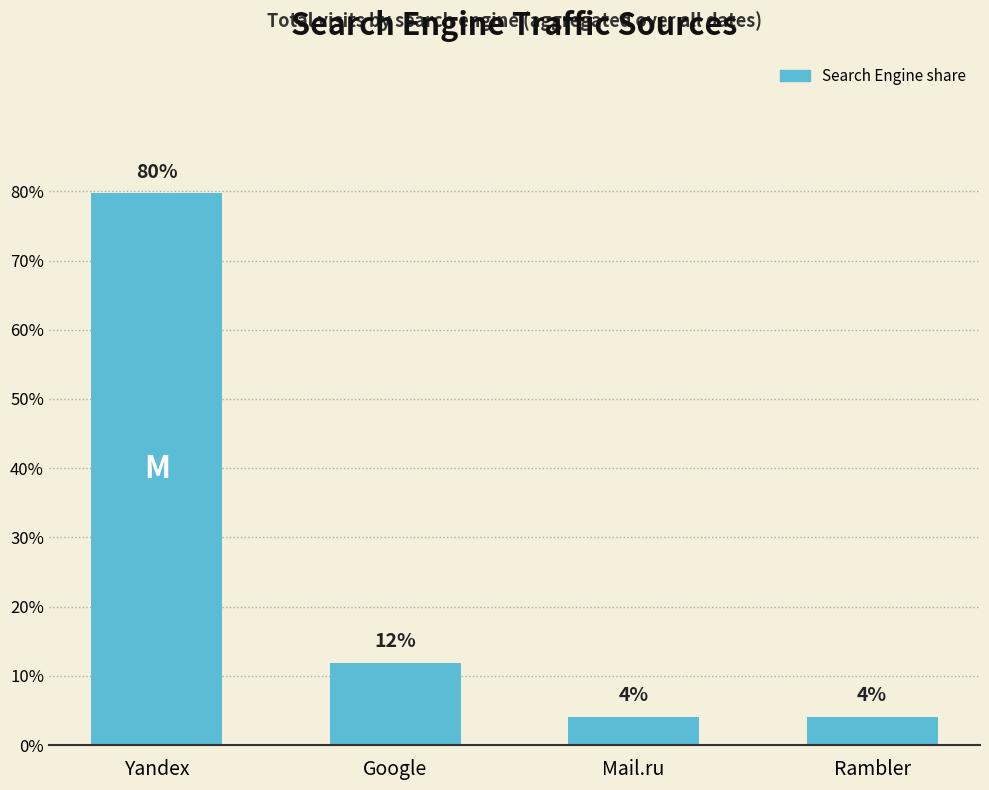

What is the minimum value shown in the chart?

4.1